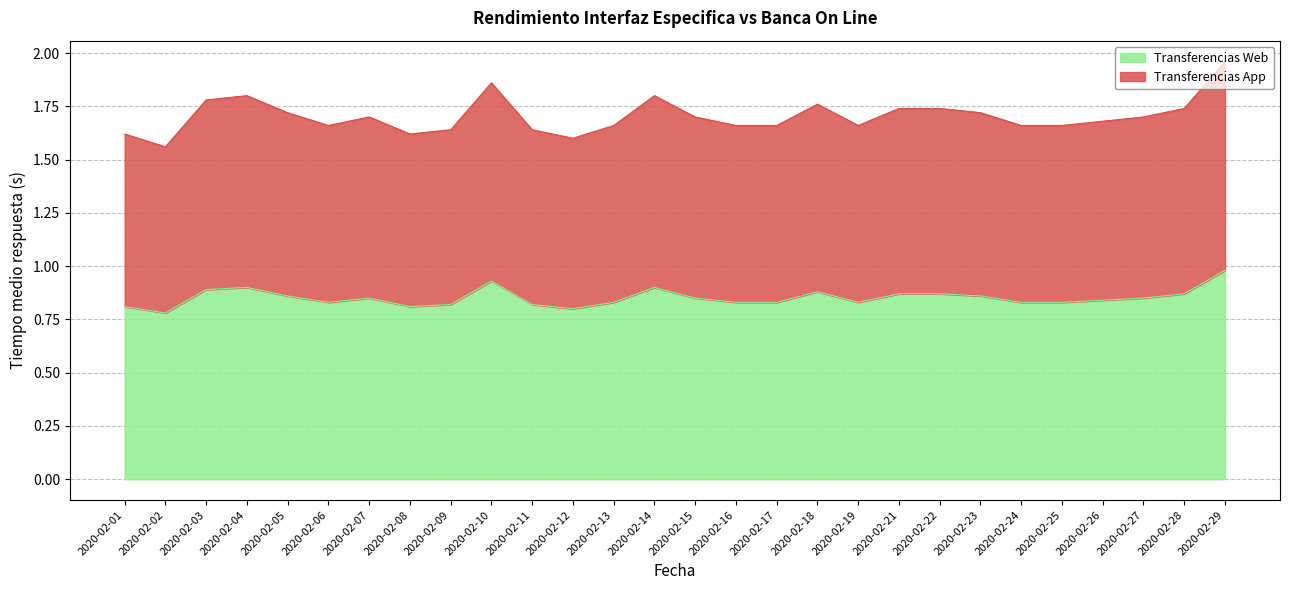

How many lines are shown in the chart?

2